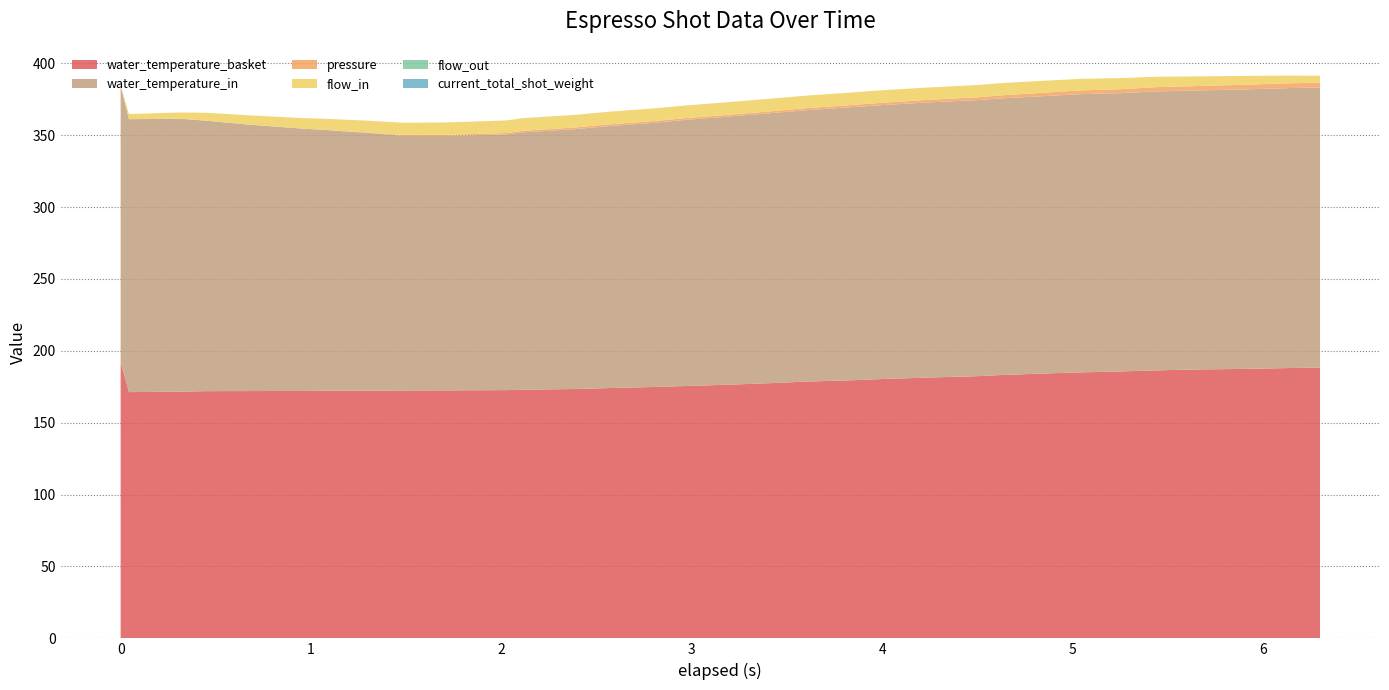

Reading left to right, list all the values displayed in this chart.

water_temperature_basket: 0=192.2	1=171.3	2=171.6	3=172.0	4=172.0	5=172.1	6=172.2	7=172.3	8=172.4	9=172.5	10=172.7	11=173.0	12=173.4	13=174.1	14=174.8	15=175.6	16=176.5	17=177.6	18=178.6	19=179.5	20=180.4	21=181.4	22=182.4	23=183.3	24=184.3	25=185.0	26=185.7	27=186.4	28=187.1	29=187.5	30=188.0	31=188.3
water_temperature_in: 0=192.2	1=189.8	2=189.8	3=188.1	4=185.3	5=182.6	6=181.3	7=179.2	8=177.1	9=176.9	10=177.9	11=179.1	12=180.8	13=182.2	14=183.7	15=185.2	16=186.6	17=187.8	18=188.8	19=189.9	20=190.6	21=191.3	22=192.1	23=192.4	24=193.0	25=193.5	26=193.6	27=194.1	28=194.1	29=194.5	30=194.7	31=194.9
pressure: 0=0.0	1=0.1	2=0.1	3=0.0	4=0.0	5=0.0	6=0.1	7=0.2	8=0.6	9=0.8	10=1.0	11=1.1	12=1.2	13=1.2	14=1.2	15=1.2	16=1.2	17=1.3	18=1.4	19=1.5	20=1.6	21=1.8	22=1.9	23=2.2	24=2.4	25=2.6	26=2.8	27=3.0	28=3.1	29=3.2	30=3.3	31=3.4
flow_in: 0=0.0	1=3.5	2=4.3	3=5.5	4=6.5	5=7.2	6=7.8	7=8.3	8=8.5	9=8.6	10=8.7	11=8.8	12=8.8	13=8.8	14=8.8	15=8.8	16=8.8	17=8.8	18=8.8	19=8.7	20=8.7	21=8.6	22=8.6	23=8.5	24=8.3	25=8.1	26=7.7	27=7.2	28=6.7	29=6.1	30=5.5	31=4.8
flow_out: 0=0.0	1=0.0	2=0.0	3=0.0	4=0.0	5=0.0	6=0.0	7=0.0	8=0.0	9=0.0	10=0.0	11=0.0	12=0.0	13=0.0	14=0.0	15=0.0	16=0.0	17=0.0	18=0.0	19=0.0	20=0.0	21=0.0	22=0.0	23=0.0	24=0.0	25=0.0	26=0.0	27=0.0	28=0.0	29=0.0	30=0.0	31=0.0
current_total_shot_weight: 0=0.0	1=0.0	2=0.0	3=0.0	4=0.0	5=0.0	6=0.0	7=0.0	8=0.0	9=0.0	10=0.0	11=0.0	12=0.0	13=0.0	14=0.0	15=0.0	16=0.0	17=0.0	18=0.0	19=0.0	20=0.0	21=0.0	22=0.0	23=0.0	24=0.0	25=0.0	26=0.0	27=0.0	28=0.0	29=0.0	30=0.0	31=0.0